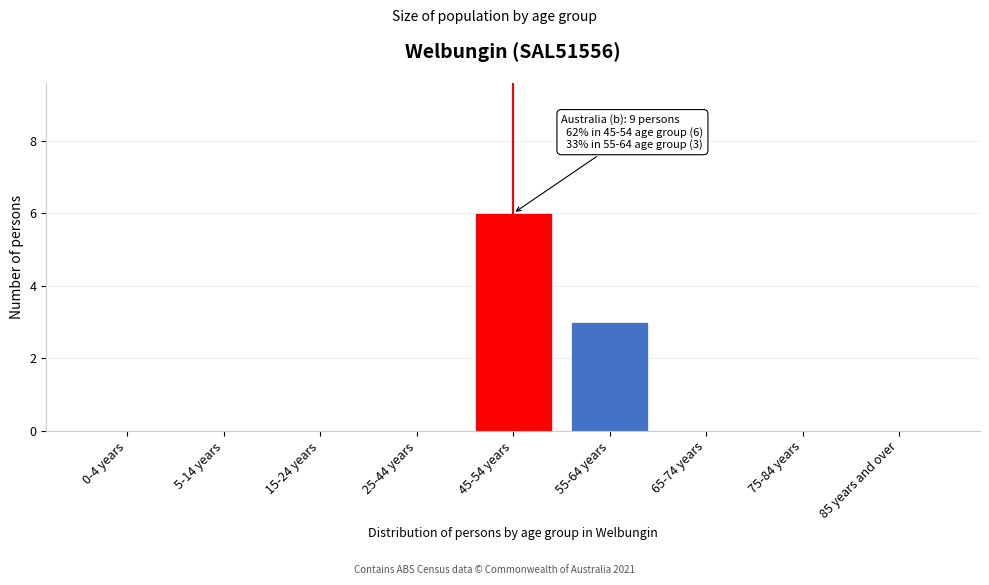

Reading left to right, extract all data points from this chart.

0-4 years=0	5-14 years=0	15-24 years=0	25-44 years=0	45-54 years=6	55-64 years=3	65-74 years=0	75-84 years=0	85 years and over=0